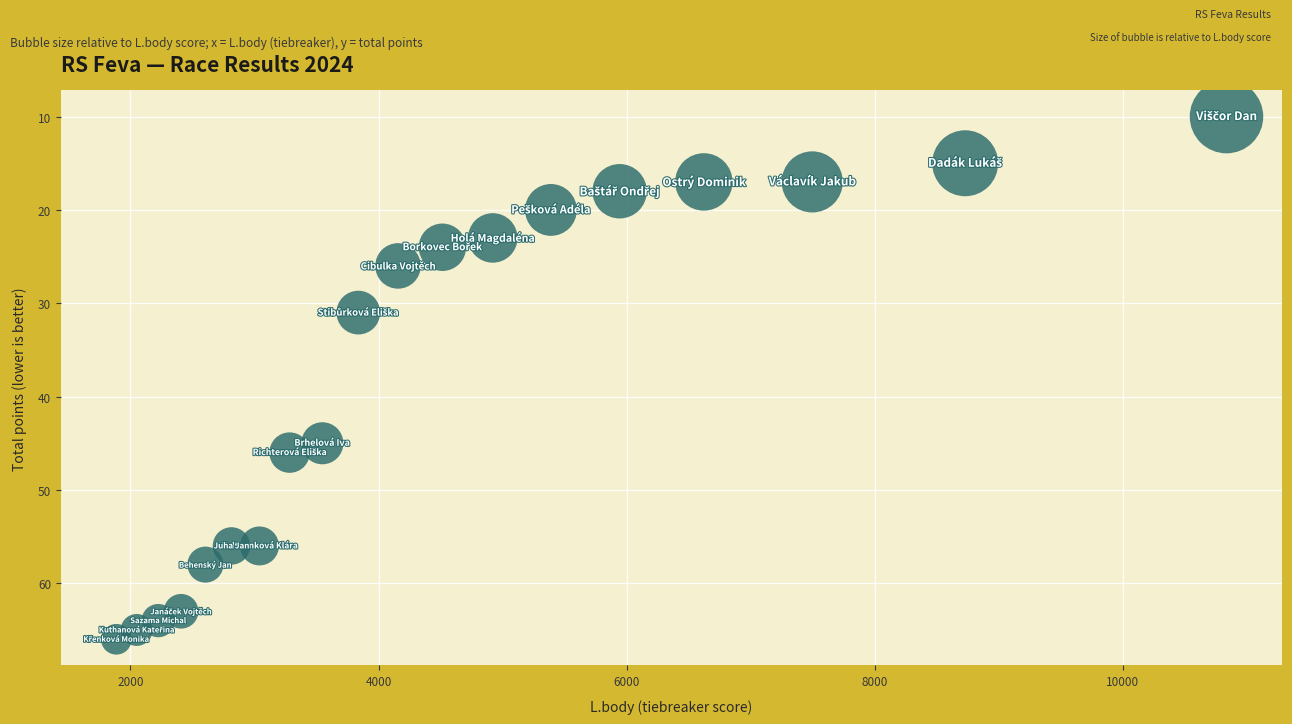

What is the range of Y values (max minus min)?

56